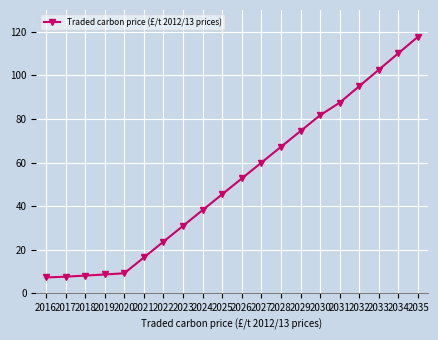

Is this an area chart (filled region under the line)?

No